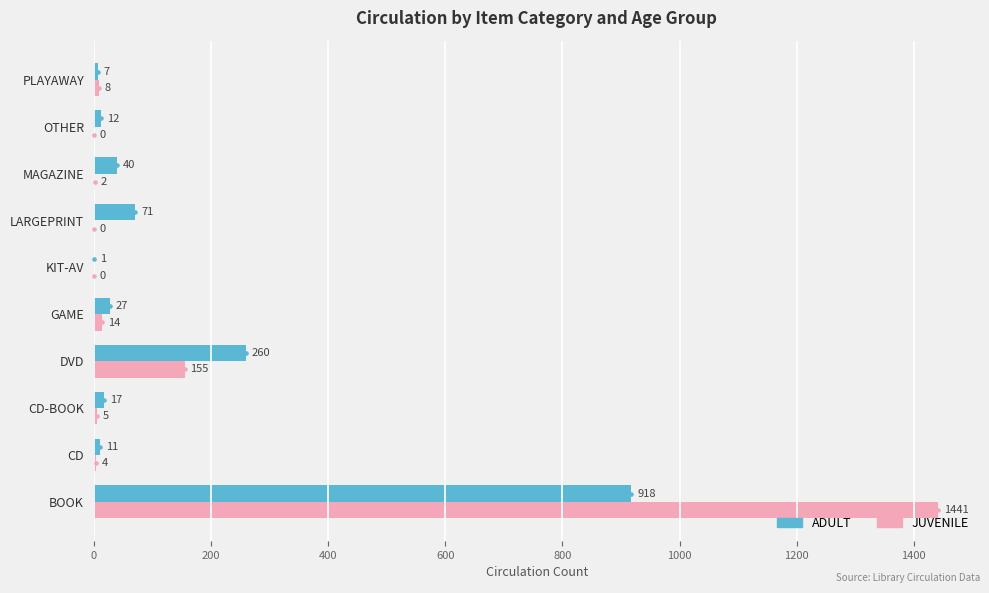

Which series has the largest total across all categories?

JUVENILE